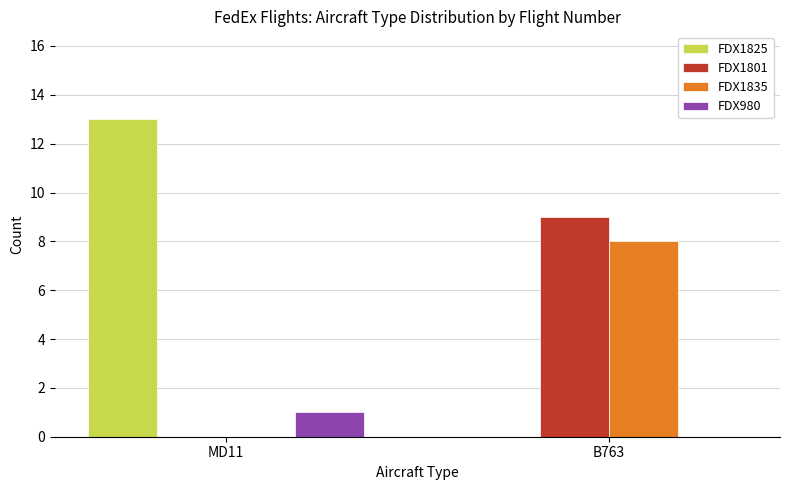

Which series changed the most between MD11 and B763?

FDX1825